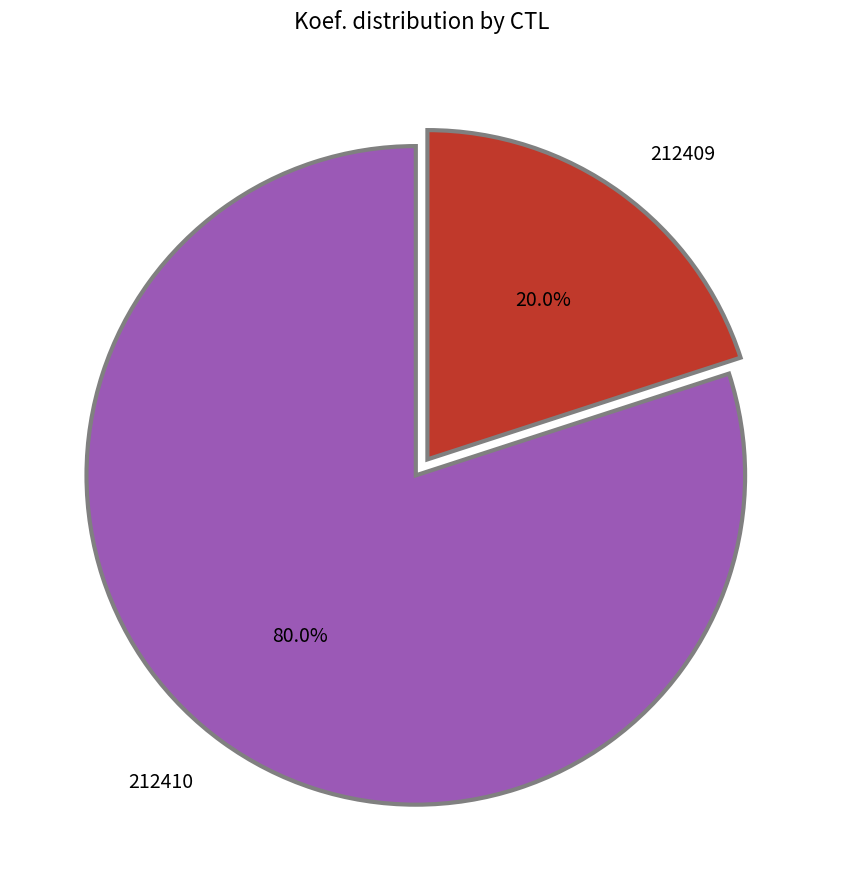

To the nearest percent, what percentage of the pie is 212410?

80%